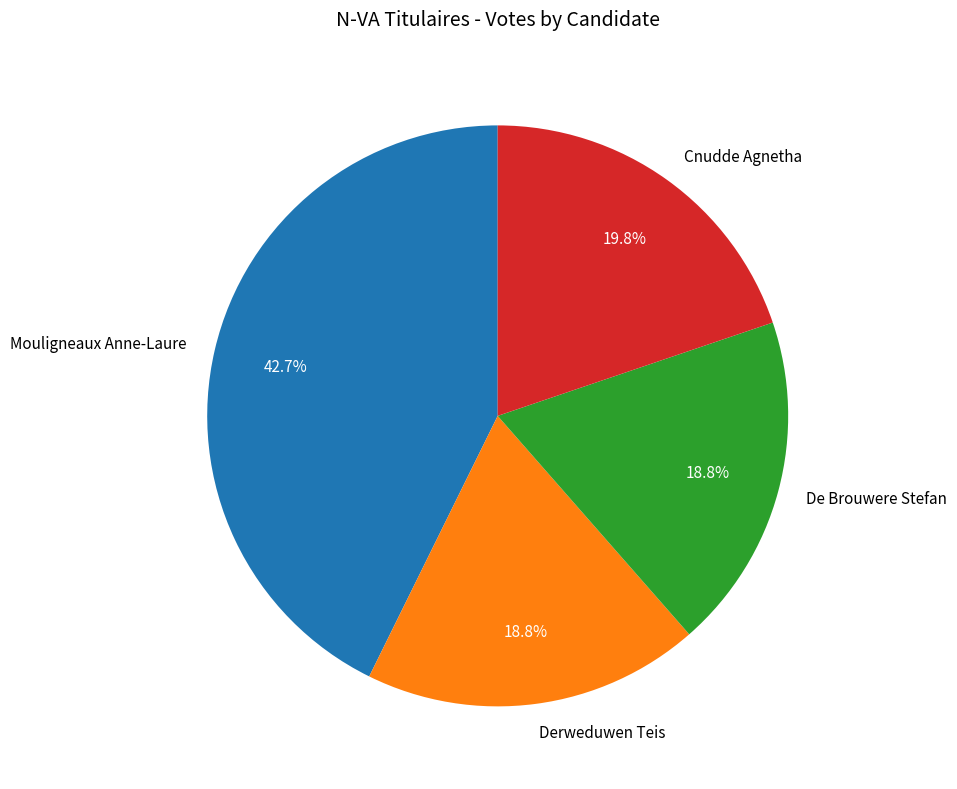

What percentage is NOT represented by De Brouwere Stefan?

81.2%